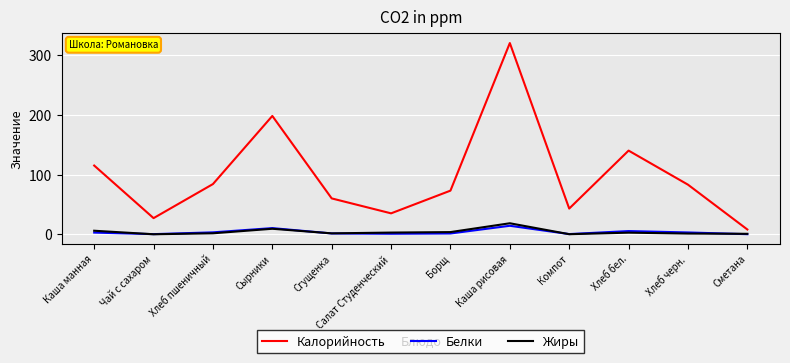

True or false: Белки and Калорийность cross at least once.

False